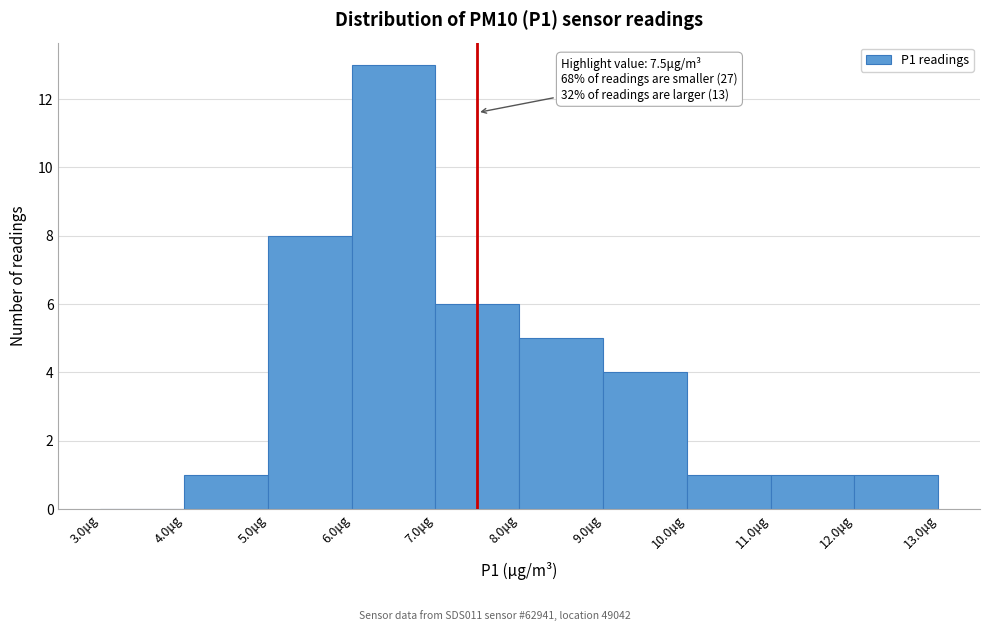

Which range on the x-axis has the tallest bar?

6 to 7